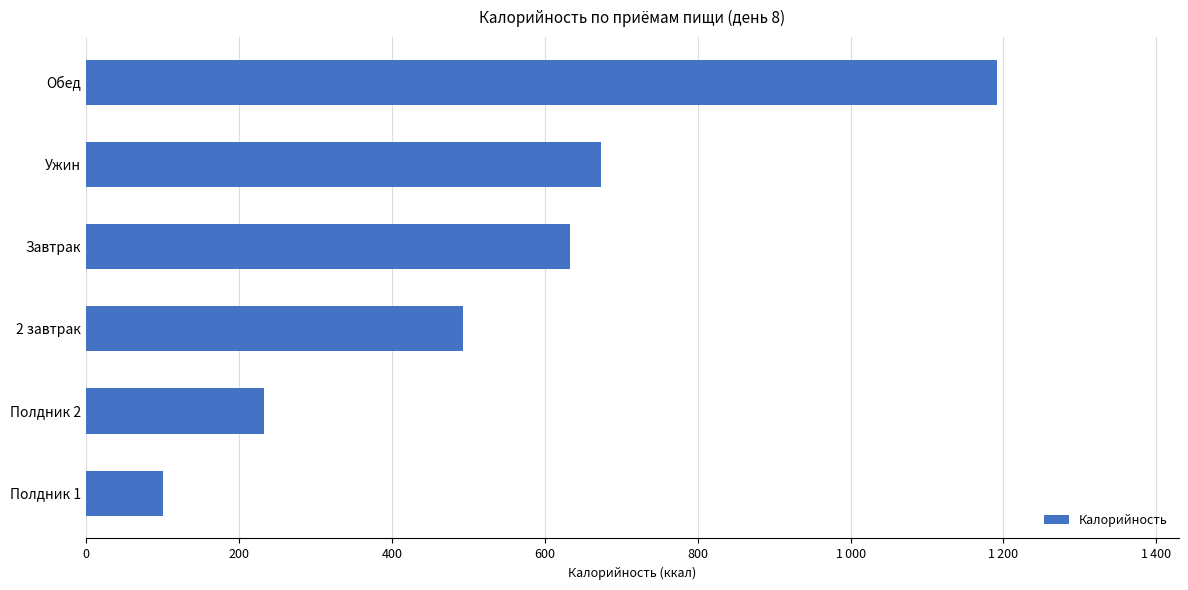

Are the bars grouped side by side (vs. stacked)?

No